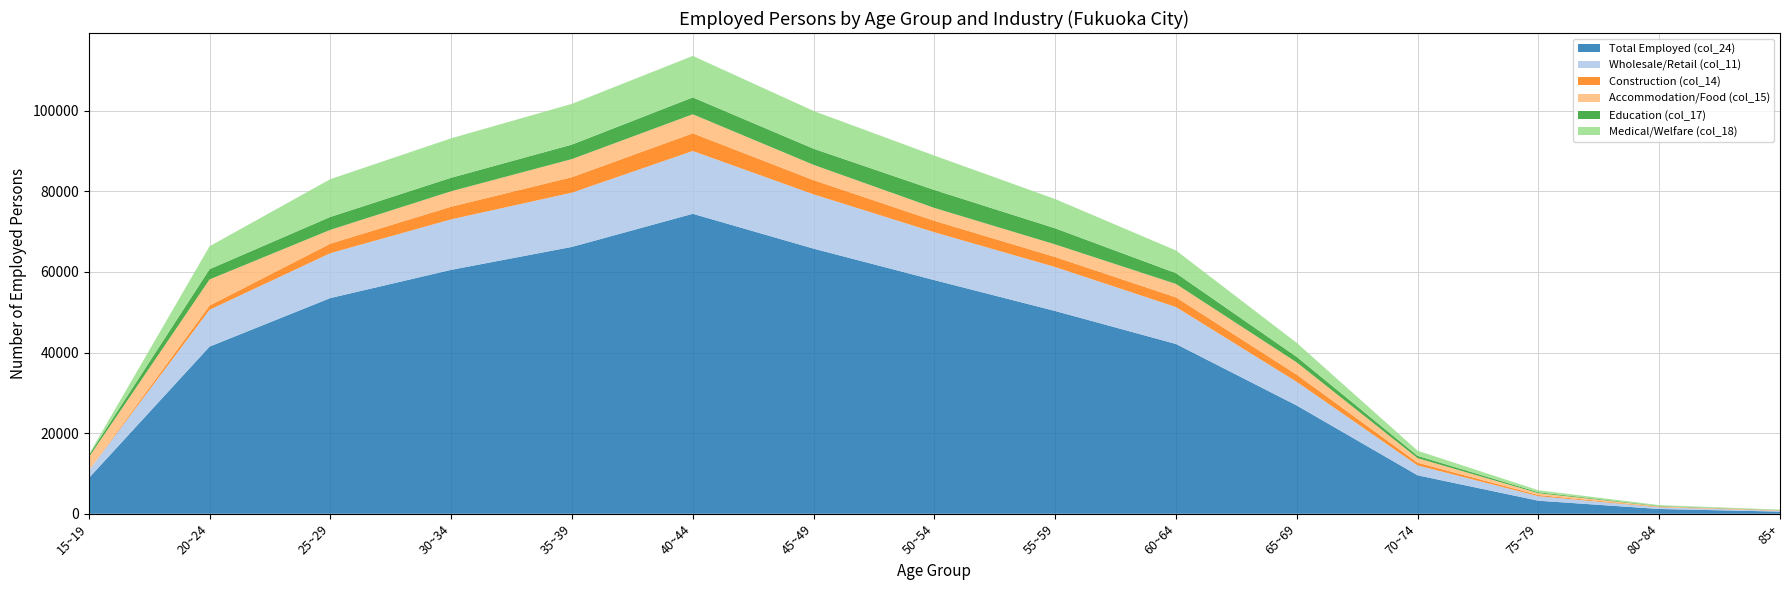

Reading left to right, list all the values displayed in this chart.

Total Employed (col_24): 15~19=8842	20~24=41468	25~29=53506	30~34=60501	35~39=66197	40~44=74406	45~49=65766	50~54=57955	55~59=50296	60~64=42113	65~69=26853	70~74=9544	75~79=3242	80~84=1191	85+=536
Wholesale/Retail (col_11): 15~19=1871	20~24=9135	25~29=11134	30~34=12525	35~39=13447	40~44=15576	45~49=13460	50~54=11870	55~59=10904	60~64=9165	65~69=5858	70~74=2453	75~79=1118	80~84=426	85+=196
Construction (col_14): 15~19=61	20~24=1044	25~29=2362	30~34=3143	35~39=3847	40~44=4388	45~49=3526	50~54=2843	55~59=2484	60~64=2399	65~69=1804	70~74=677	75~79=293	80~84=112	85+=89
Accommodation/Food (col_15): 15~19=3244	20~24=6482	25~29=3430	30~34=3824	35~39=4492	40~44=4719	45~49=3796	50~54=3190	55~59=3123	60~64=3331	65~69=3021	70~74=1129	75~79=460	80~84=122	85+=44
Education (col_17): 15~19=477	20~24=2542	25~29=3201	30~34=3352	35~39=3591	40~44=4182	45~49=3993	50~54=4451	55~59=4002	60~64=2673	65~69=1370	70~74=561	75~79=227	80~84=101	85+=58
Medical/Welfare (col_18): 15~19=201	20~24=5679	25~29=9368	30~34=9793	35~39=10104	40~44=10293	45~49=9372	50~54=8535	55~59=7248	60~64=5635	65~69=3472	70~74=1282	75~79=496	80~84=196	85+=99